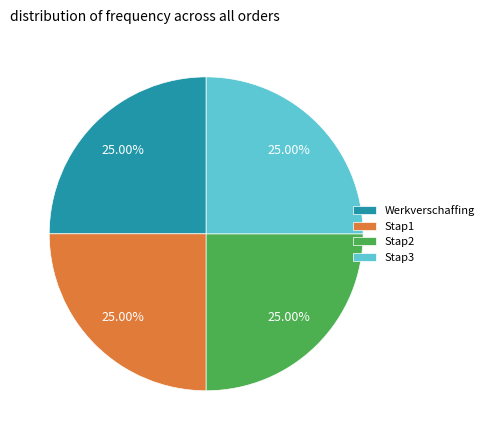

Approximately how many times larger is the value at Stap1 compared to Stap2?

1.0